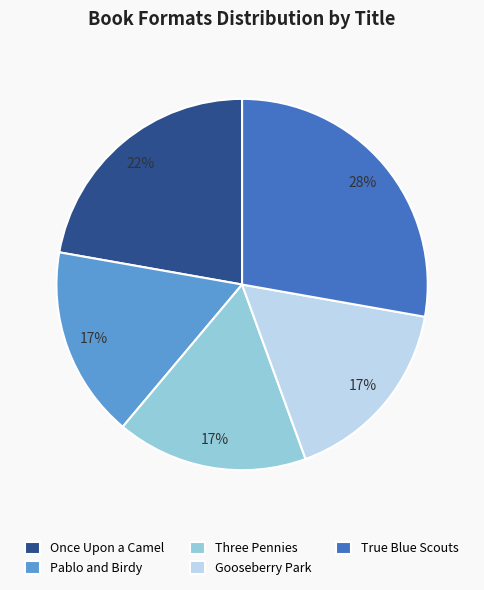

To the nearest percent, what is the difference between the largest and smallest slice percentages?

11%